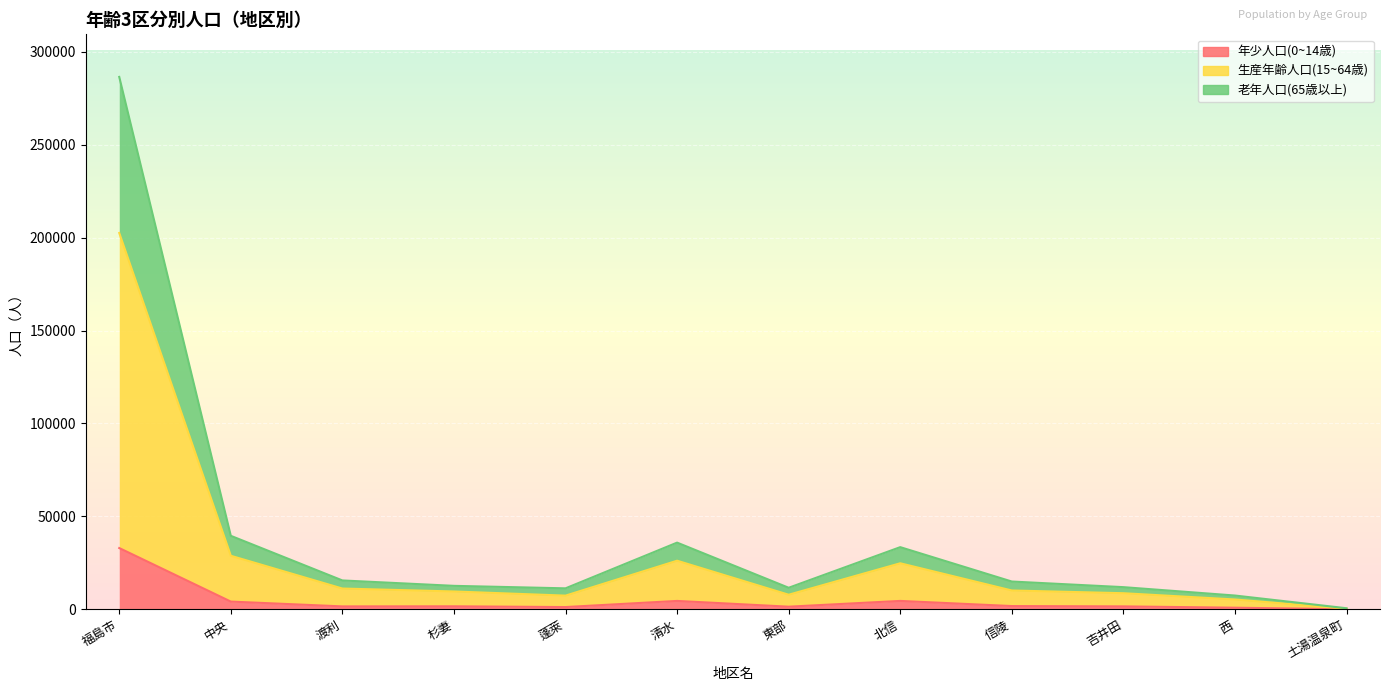

The 年少人口(0~14歳) series shows 1153 at 信陵. True or false?

False